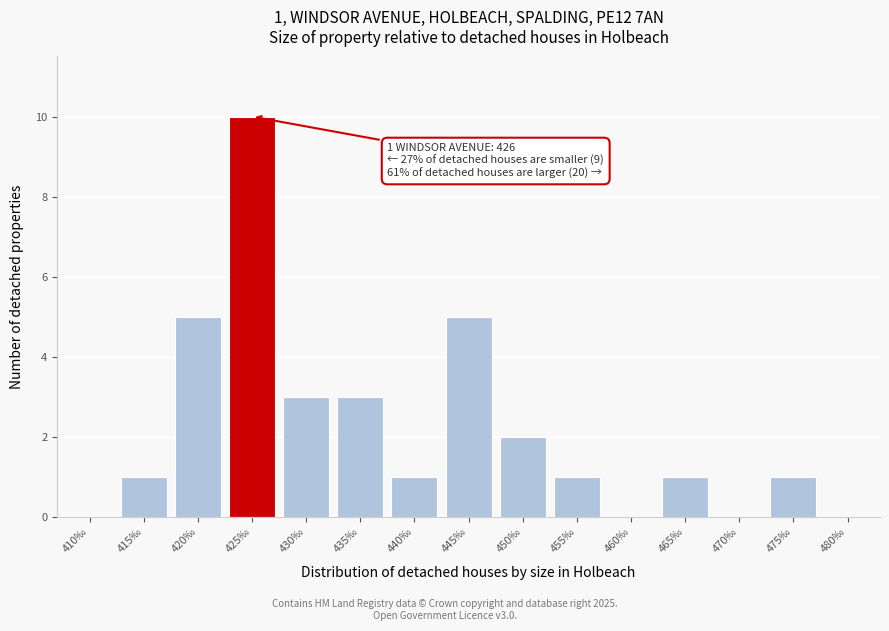

Reading left to right, transcribe all the data shown in this chart.

410‰=0	415‰=1	420‰=5	425‰=10	430‰=3	435‰=3	440‰=1	445‰=5	450‰=2	455‰=1	460‰=0	465‰=1	470‰=0	475‰=1	480‰=0